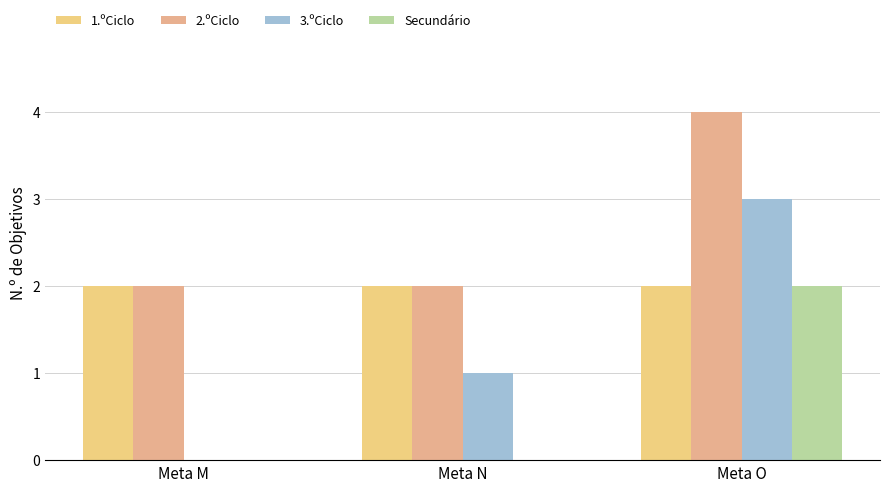

What is the maximum value shown in the chart?

4